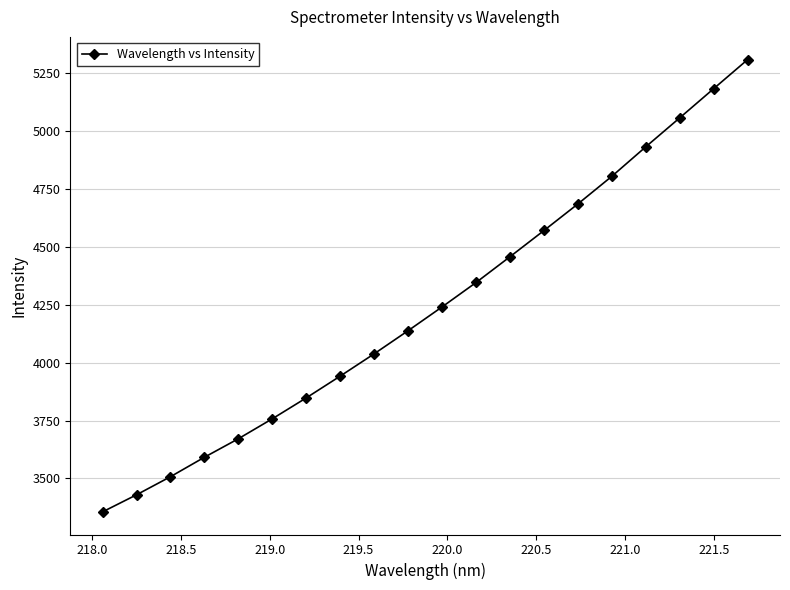

What is the value of the 2nd point from the left?

3429.2